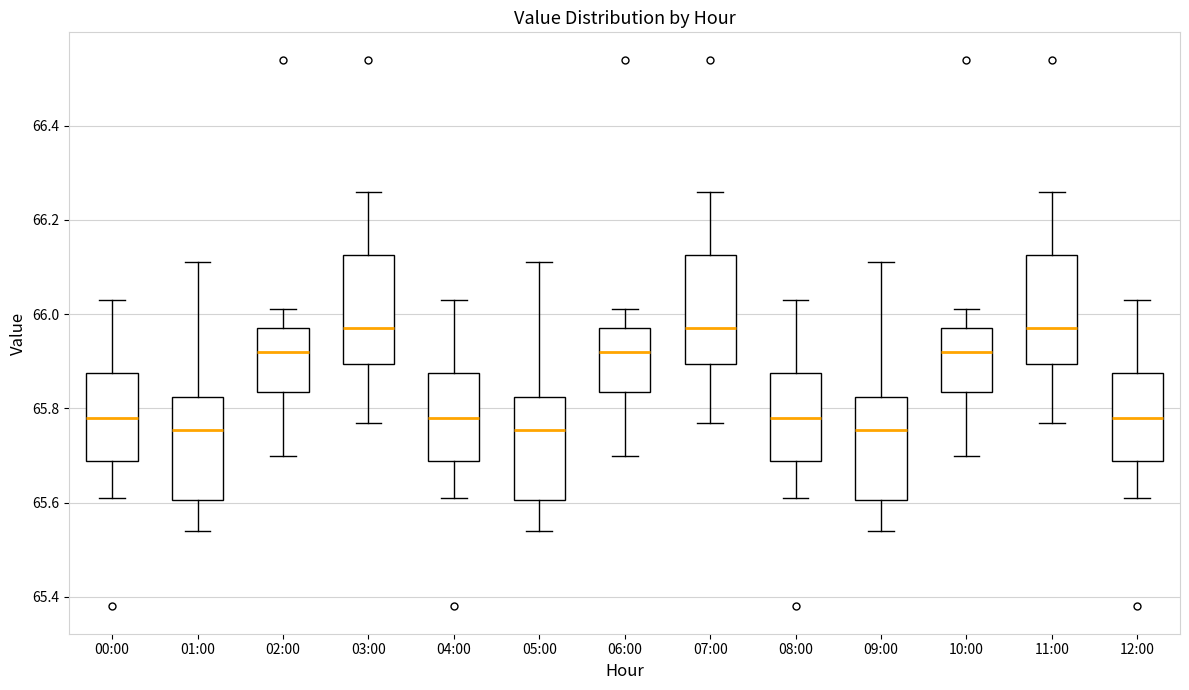

Reading left to right, read every box against the y-axis: the position of its median line, the range the box covers, and the ends of its whiskers. The values are not printed on the chart, so give them approximately, as read against the axis.

00:00: median 65.78, box 65.68 to 65.88, whiskers 65.62 to 66.04
01:00: median 65.76, box 65.60 to 65.82, whiskers 65.54 to 66.12
02:00: median 65.92, box 65.84 to 65.98, whiskers 65.70 to 66.02
03:00: median 65.98, box 65.90 to 66.12, whiskers 65.78 to 66.26
04:00: median 65.78, box 65.68 to 65.88, whiskers 65.62 to 66.04
05:00: median 65.76, box 65.60 to 65.82, whiskers 65.54 to 66.12
06:00: median 65.92, box 65.84 to 65.98, whiskers 65.70 to 66.02
07:00: median 65.98, box 65.90 to 66.12, whiskers 65.78 to 66.26
08:00: median 65.78, box 65.68 to 65.88, whiskers 65.62 to 66.04
09:00: median 65.76, box 65.60 to 65.82, whiskers 65.54 to 66.12
10:00: median 65.92, box 65.84 to 65.98, whiskers 65.70 to 66.02
11:00: median 65.98, box 65.90 to 66.12, whiskers 65.78 to 66.26
12:00: median 65.78, box 65.68 to 65.88, whiskers 65.62 to 66.04